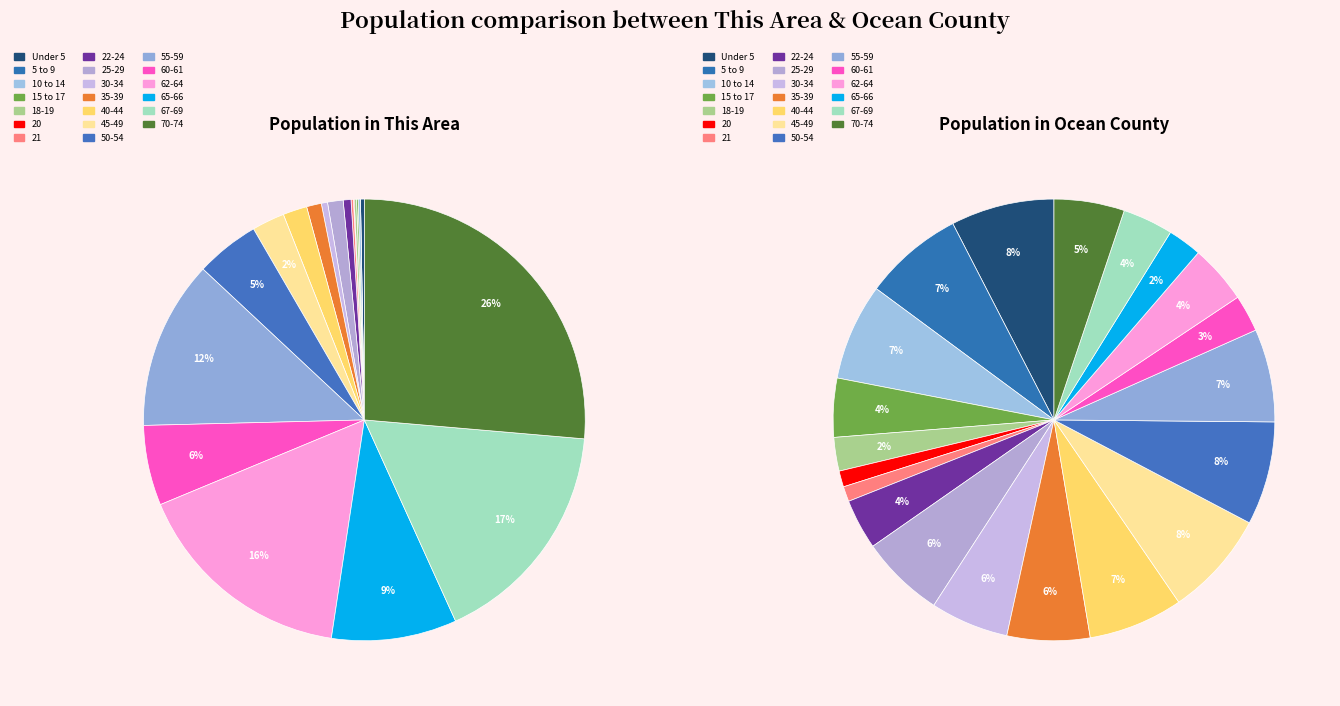

Do 55-59 and 35-39 together represent more than half of the pie?

No